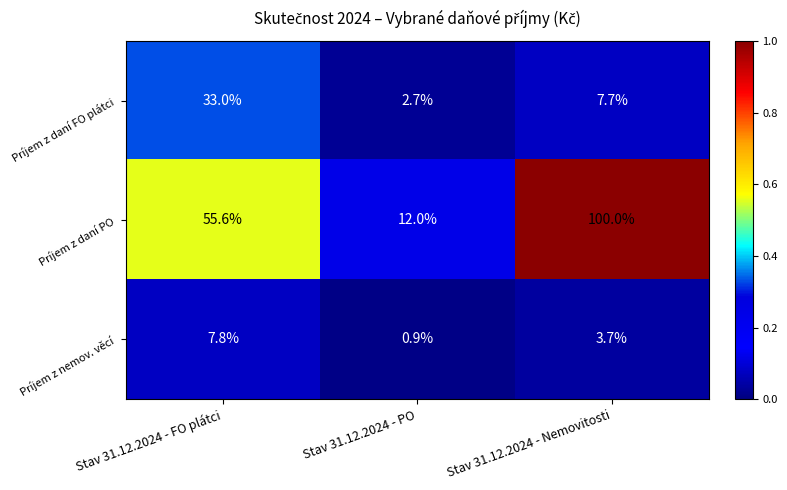

The Príjem z daní PO series shows 100.0 at Stav 31.12.2024 - Nemovitosti. True or false?

True